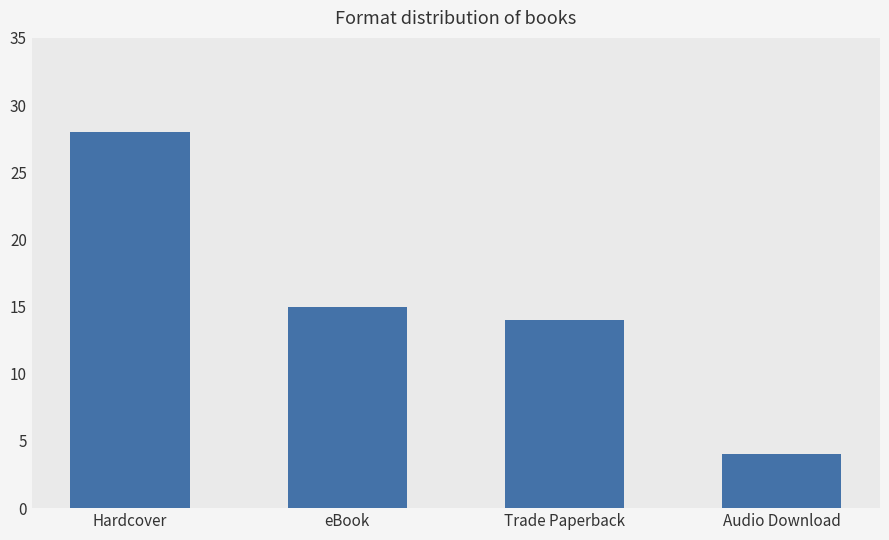

Is it true that the value at Hardcover is 47?

False